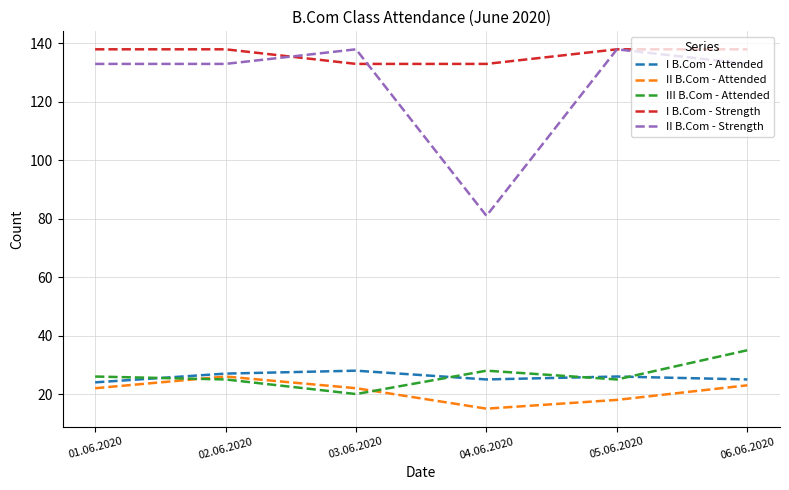

Is this an area chart (filled region under the line)?

No